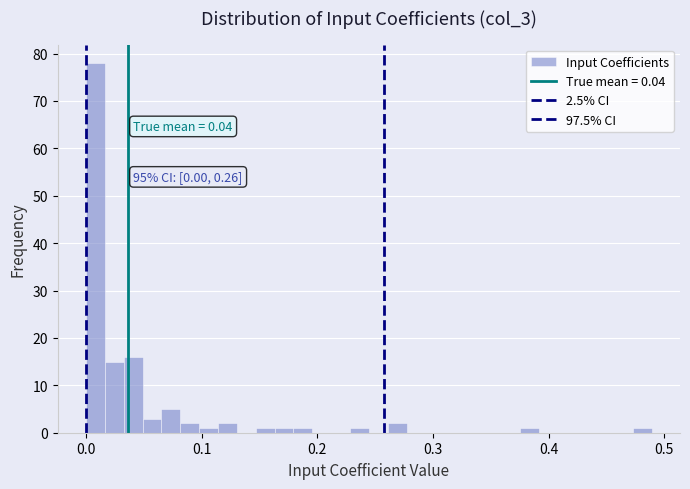

Read against the x-axis, roughly where is the centre of the tallest bar?

0.01